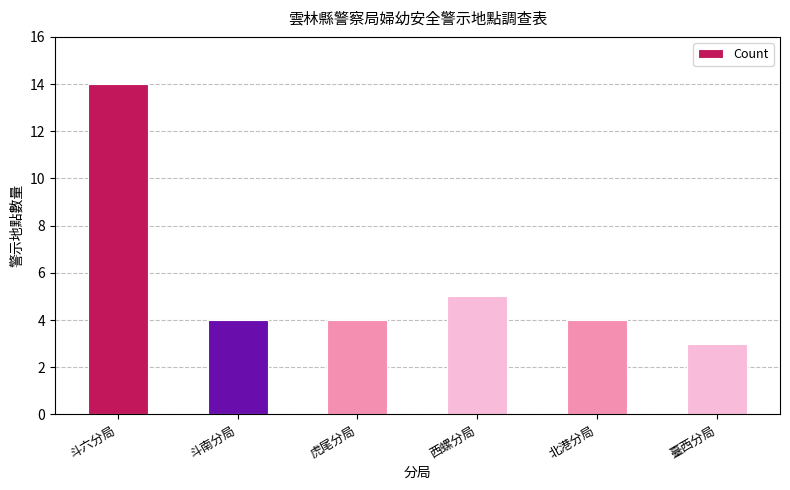

Which label corresponds to the smallest value in the chart?

臺西分局